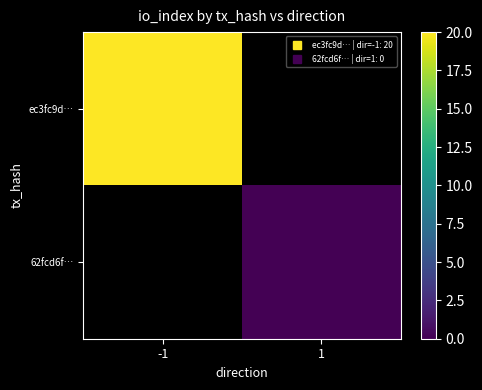

At which category does the chart reach its peak across all series?

-1